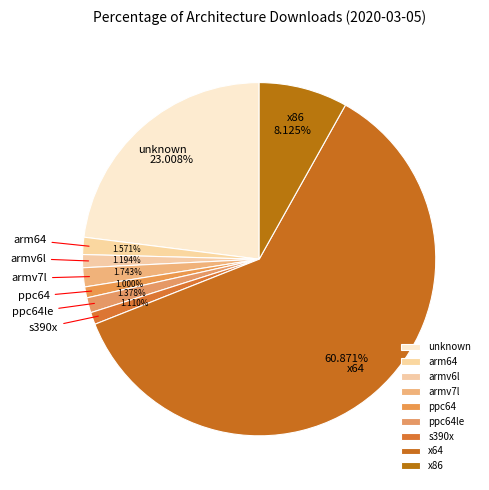

What is the majority slice?

x64